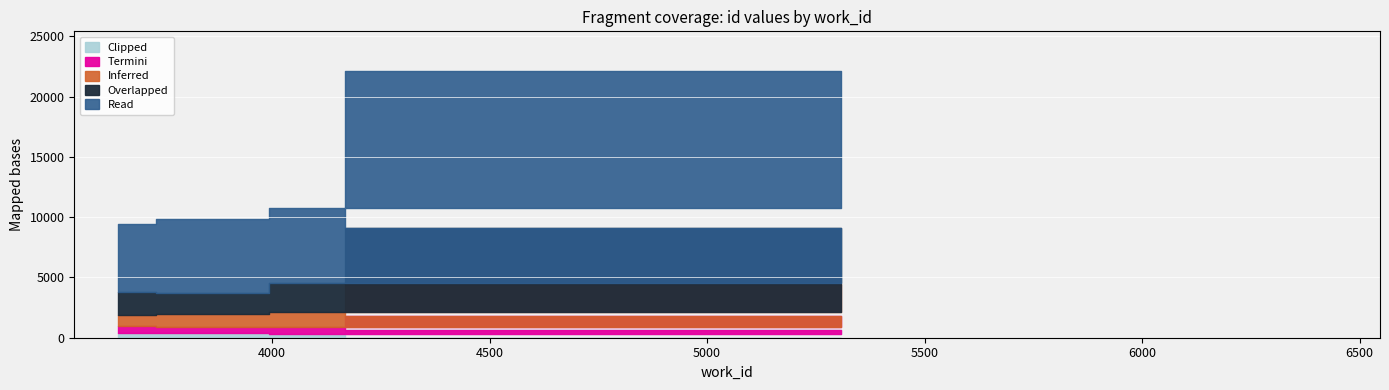

What is the sum of the values at 4167 and 6447?

27877